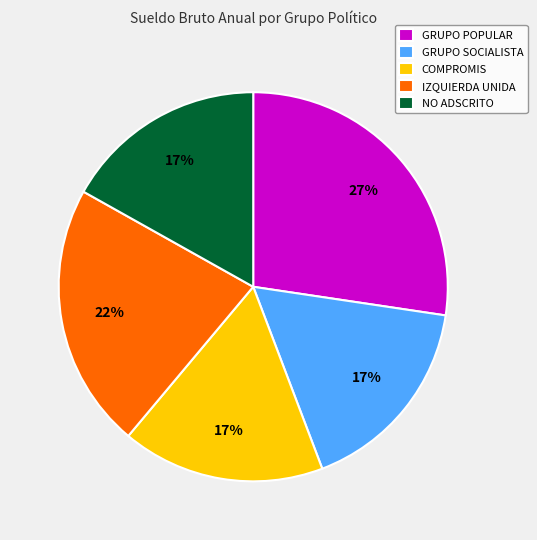

To the nearest percent, what is the difference between the largest and smallest slice percentages?

10%